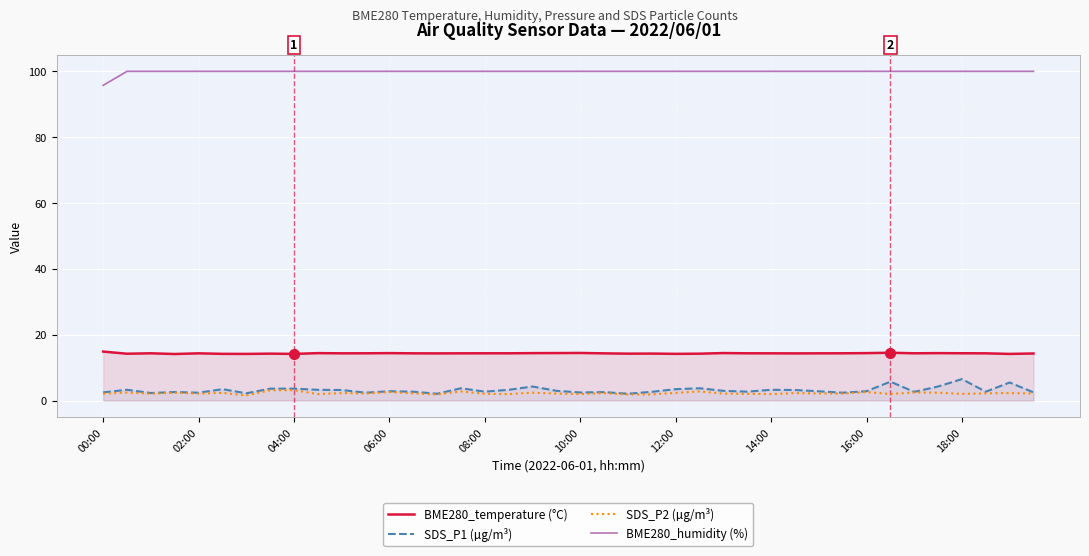

Is it true that SDS_P2 (µg/m³) equals 3.1 at 13?

False